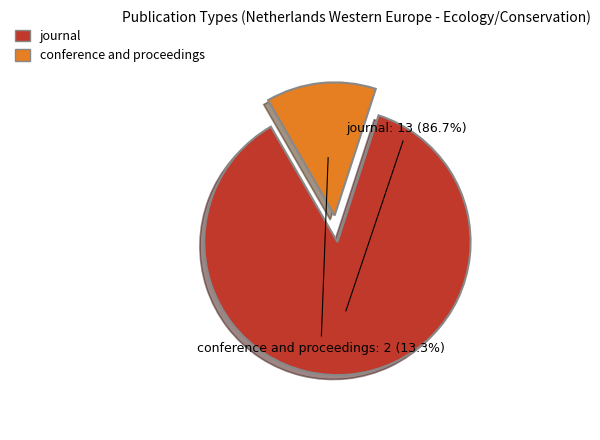

Which has a higher value, conference and proceedings or journal?

journal